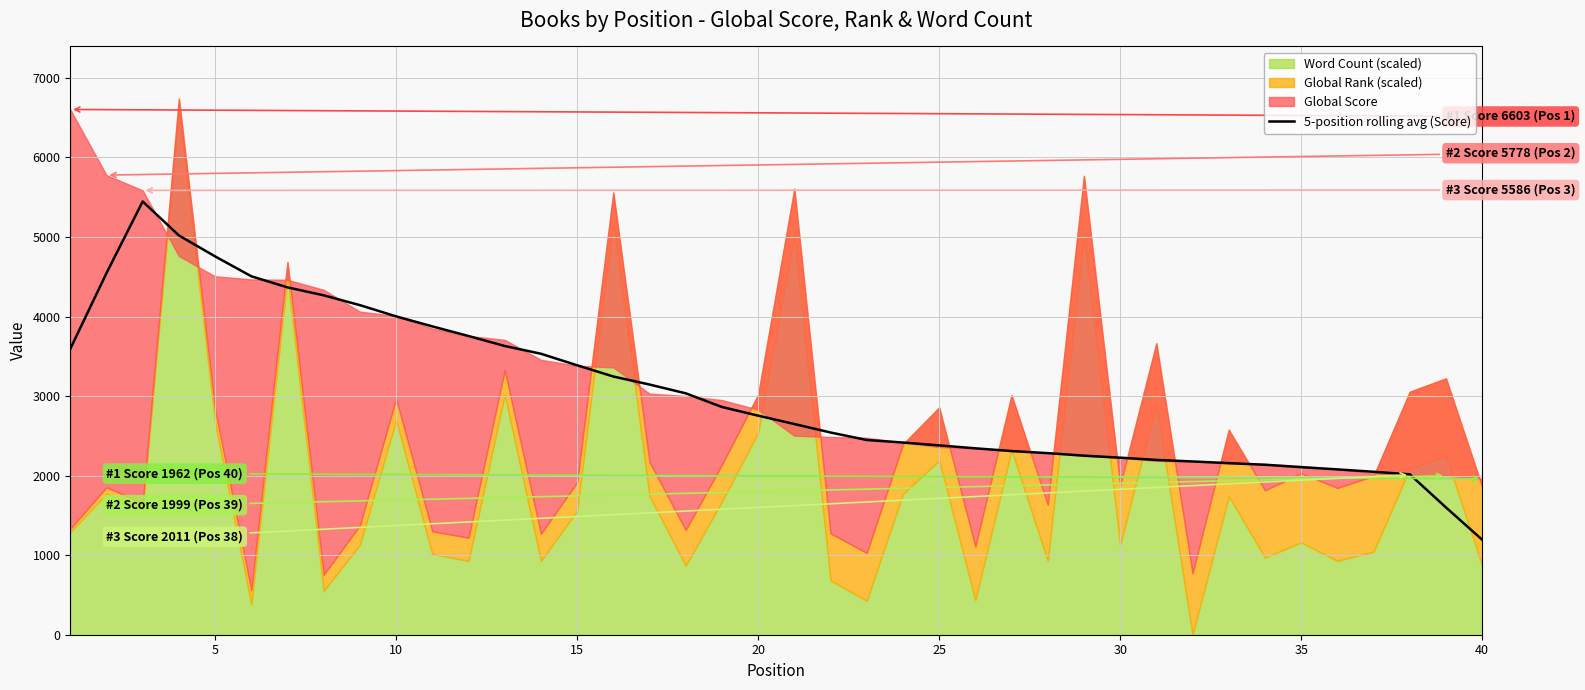

How many data points are less than 2754?

20